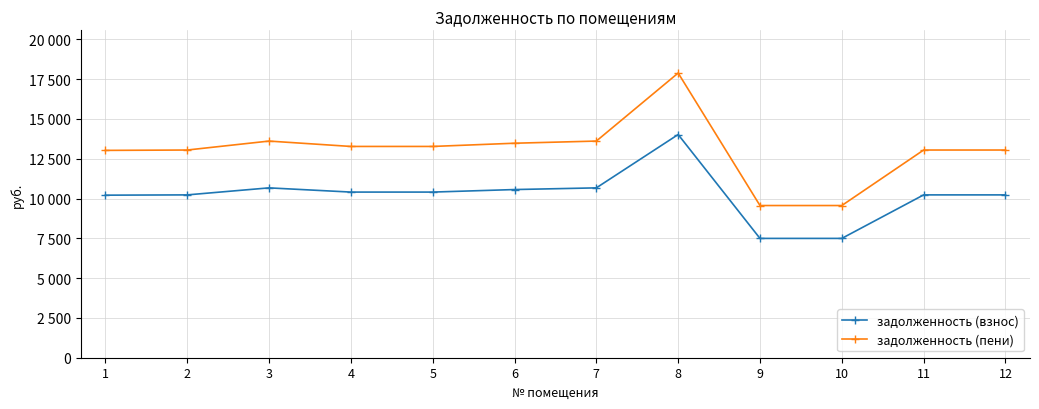

Which series changed the most between 3 and 4?

задолженность (пени)